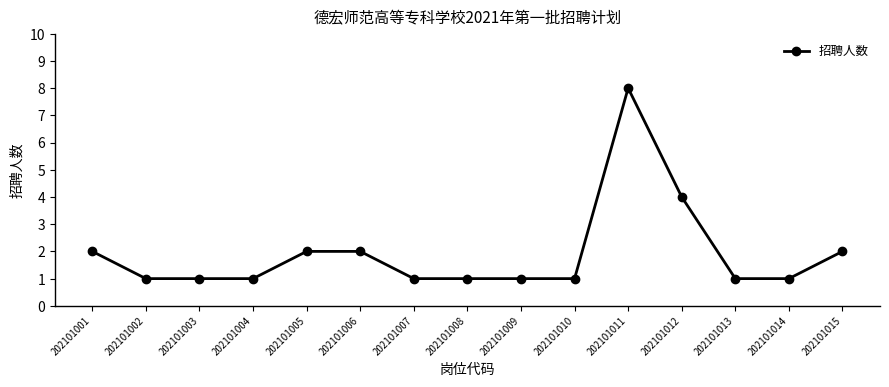

What is the maximum value shown in the chart?

8